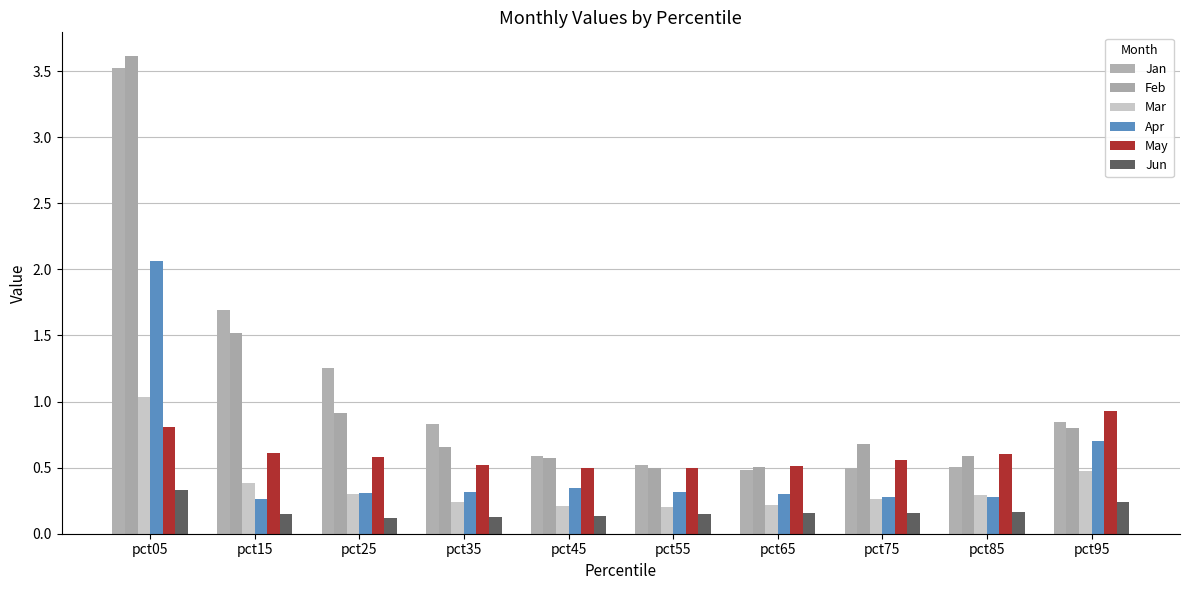

What is the difference between the second highest and second lowest values in the Jun series?

0.1